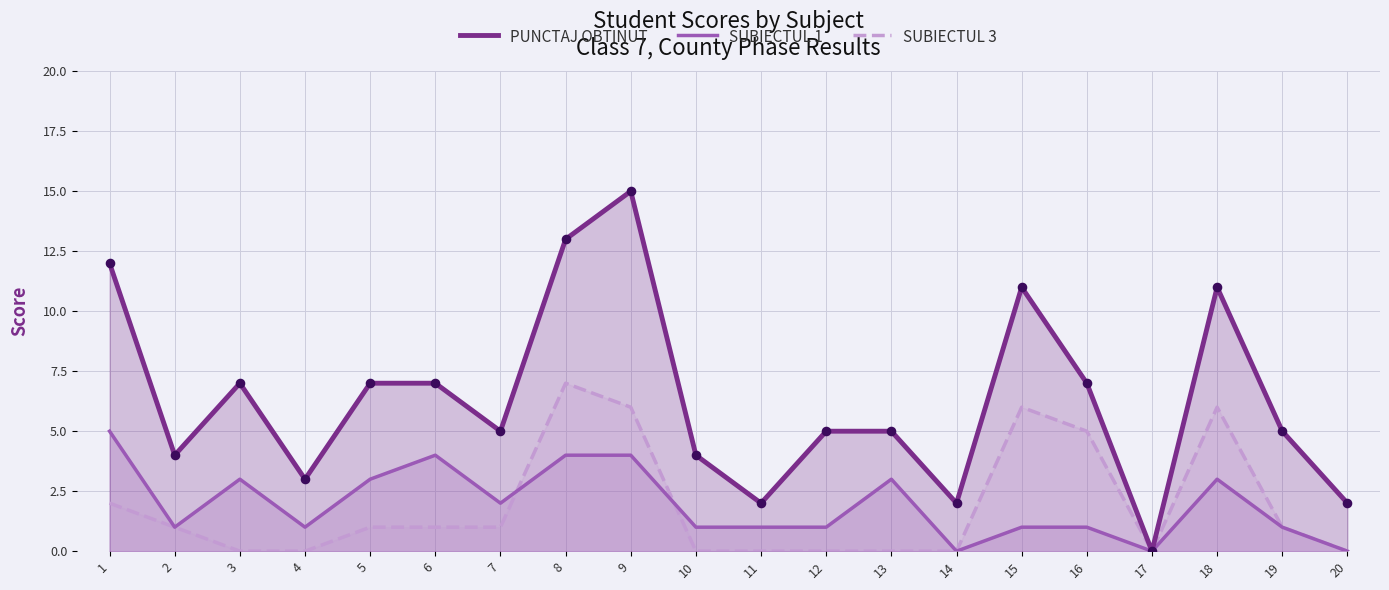

Is the value of SUBIECTUL 1 at 15 greater than the value of PUNCTAJ OBTINUT at 20?

No